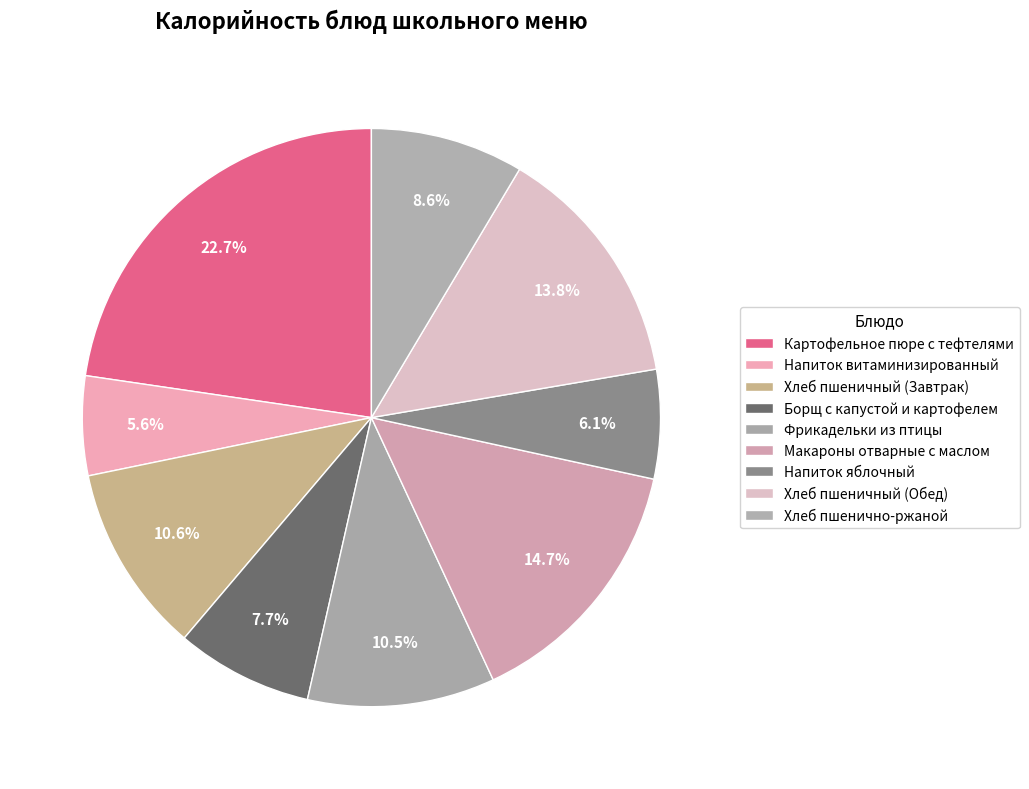

Which slice is the smallest?

Напиток витаминизированный